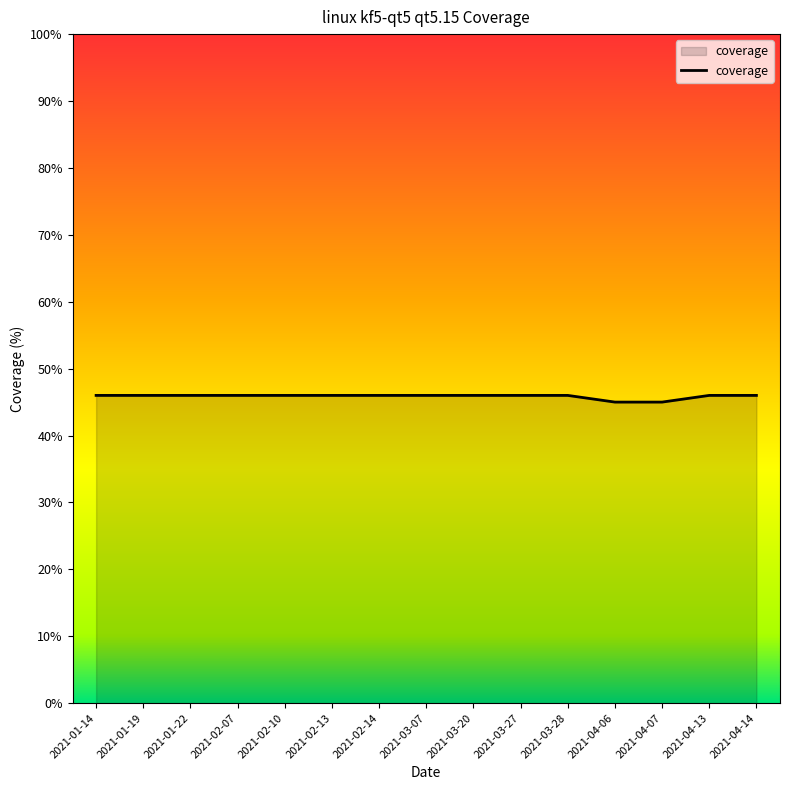

How many lines are shown in the chart?

1